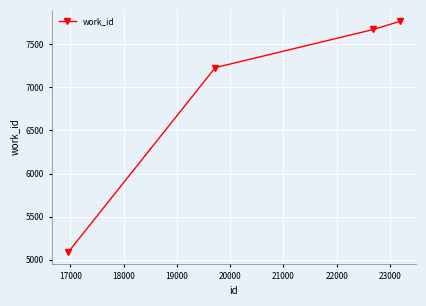

What is the minimum value shown in the chart?

5088